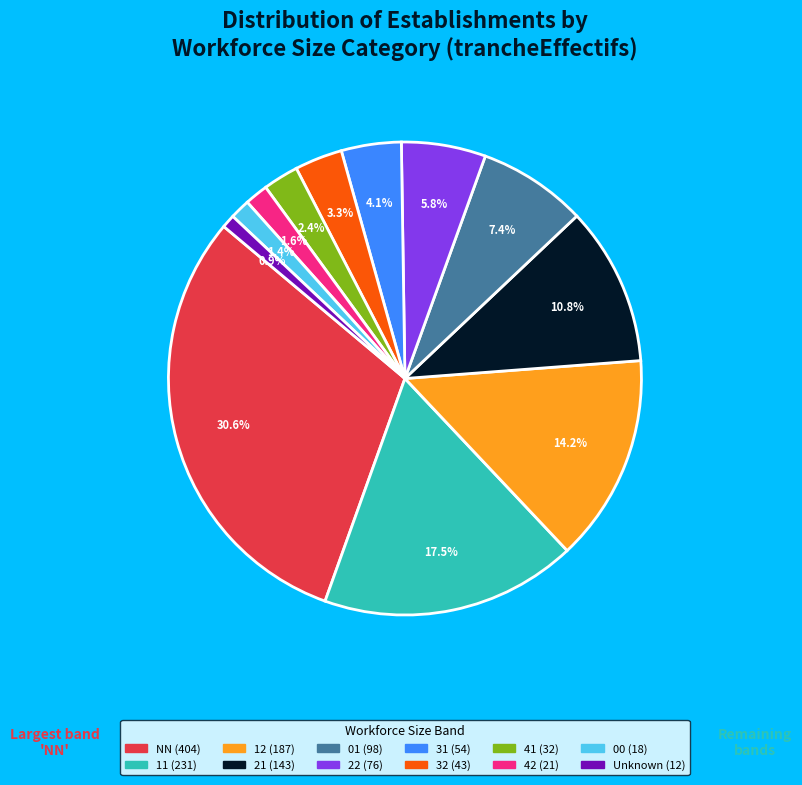

Is there any slice that represents more than half of the pie?

No